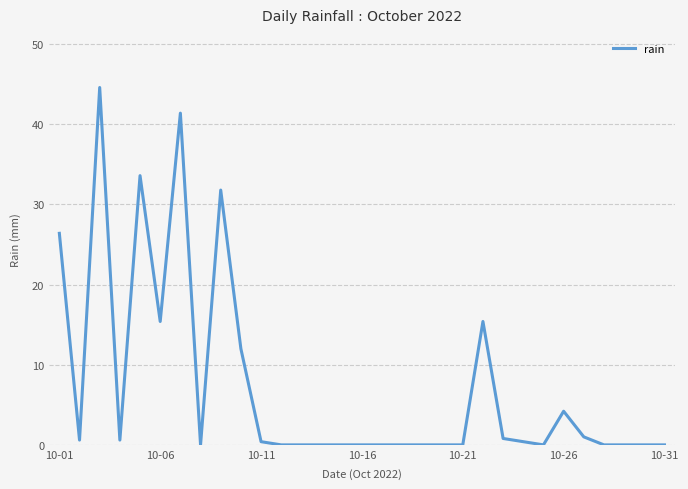

What is the maximum value shown in the chart?

44.6